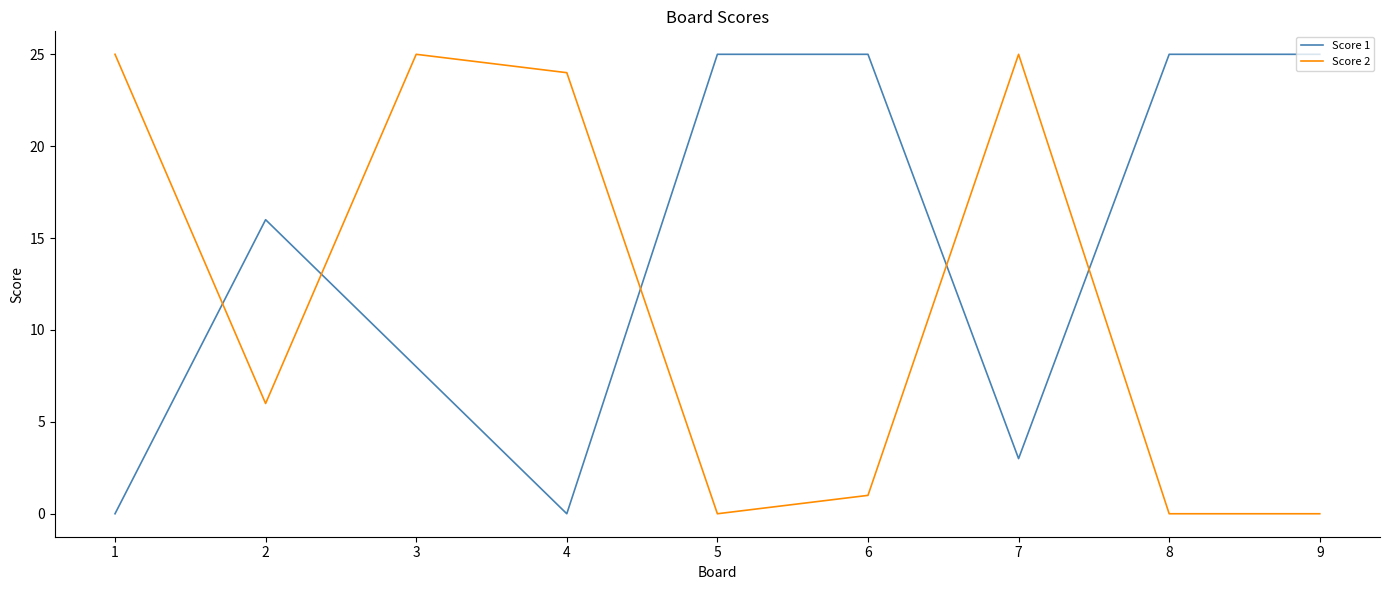

What is the maximum value for Score 2?

25